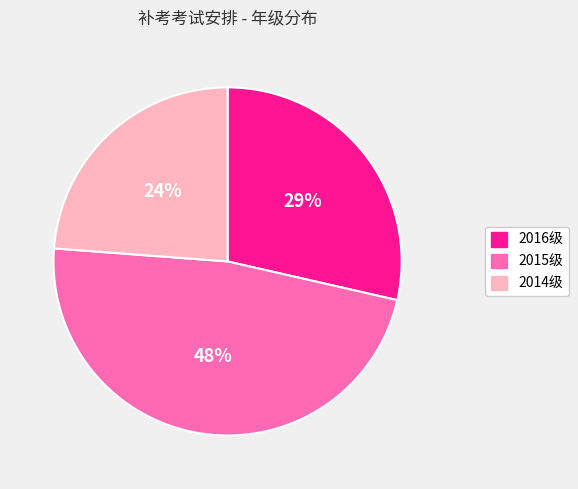

To the nearest percent, what is the difference between the largest and smallest slice percentages?

24%